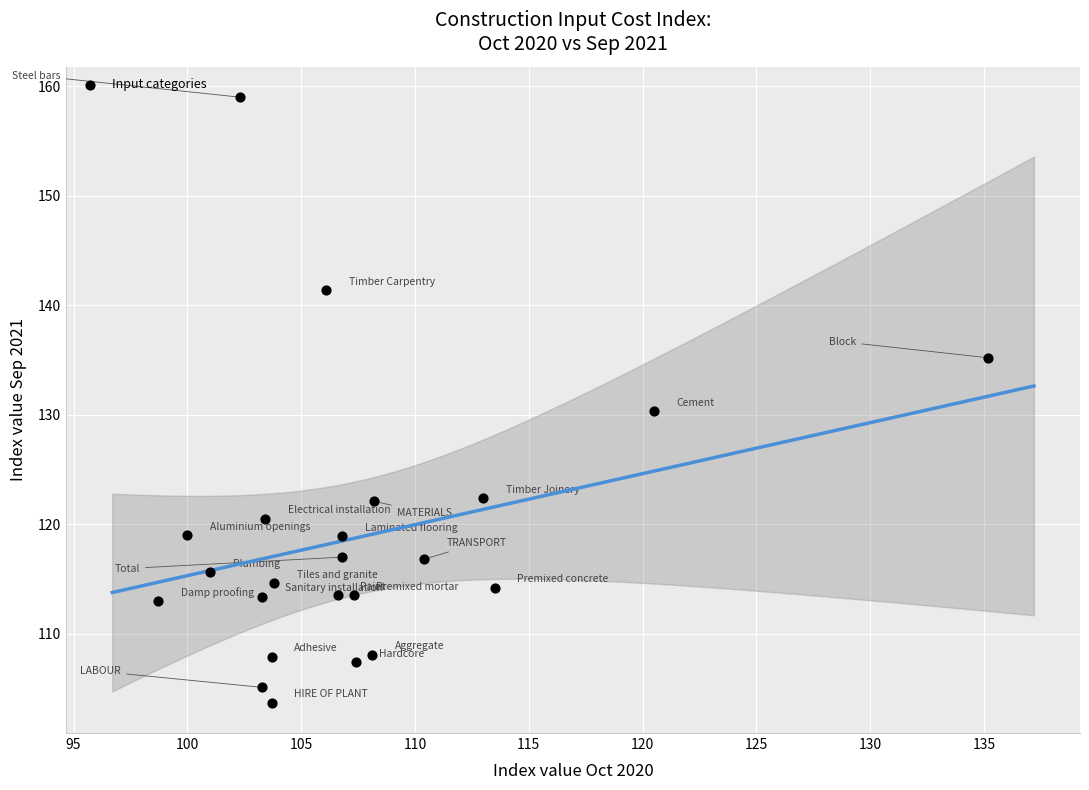

What Y value in the scatter plot is closest to 131?

130.3